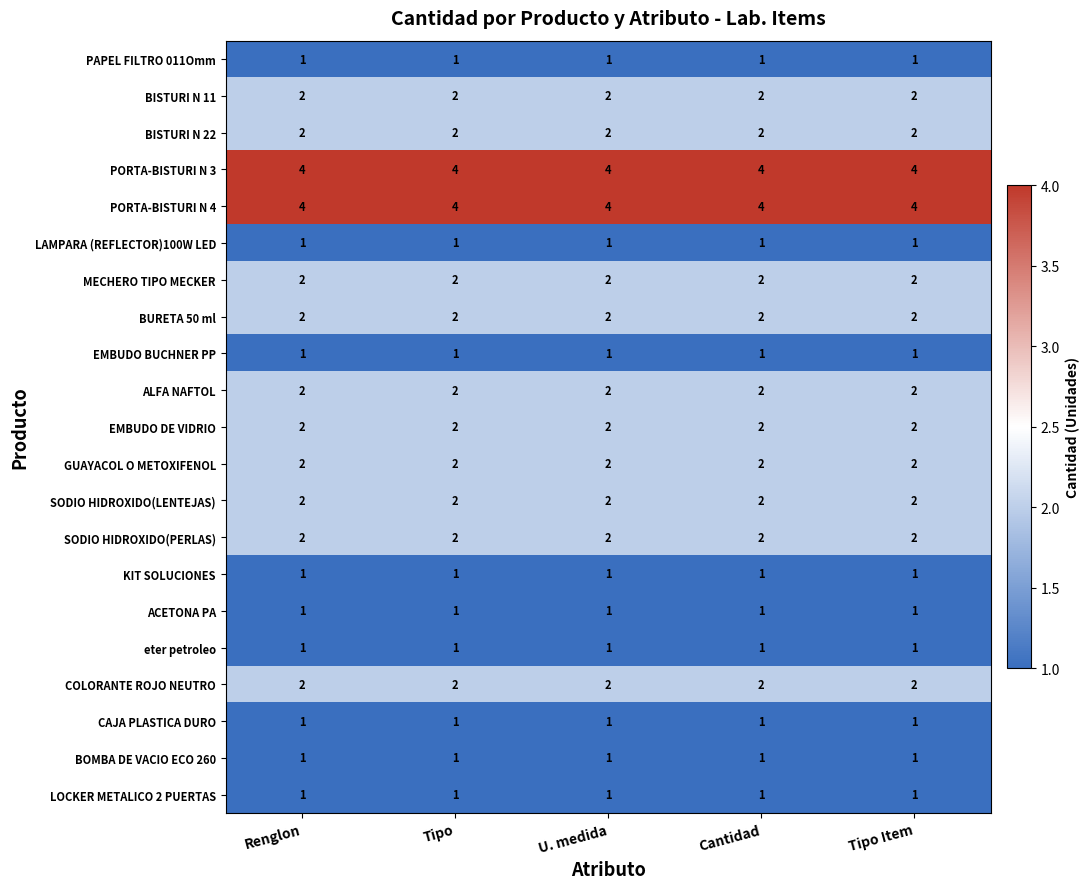

The value of SODIO HIDROXIDO(PERLAS) at Renglon is 1. True or false?

False